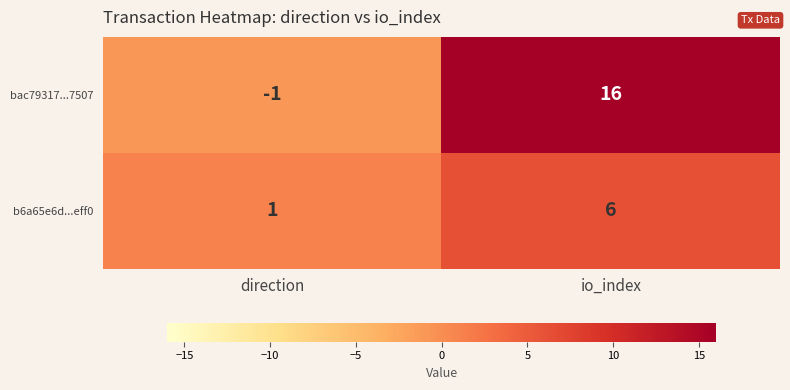

Reading left to right, list all the values displayed in this chart.

bac79317...7507: -1	16
b6a65e6d...eff0: 1	6